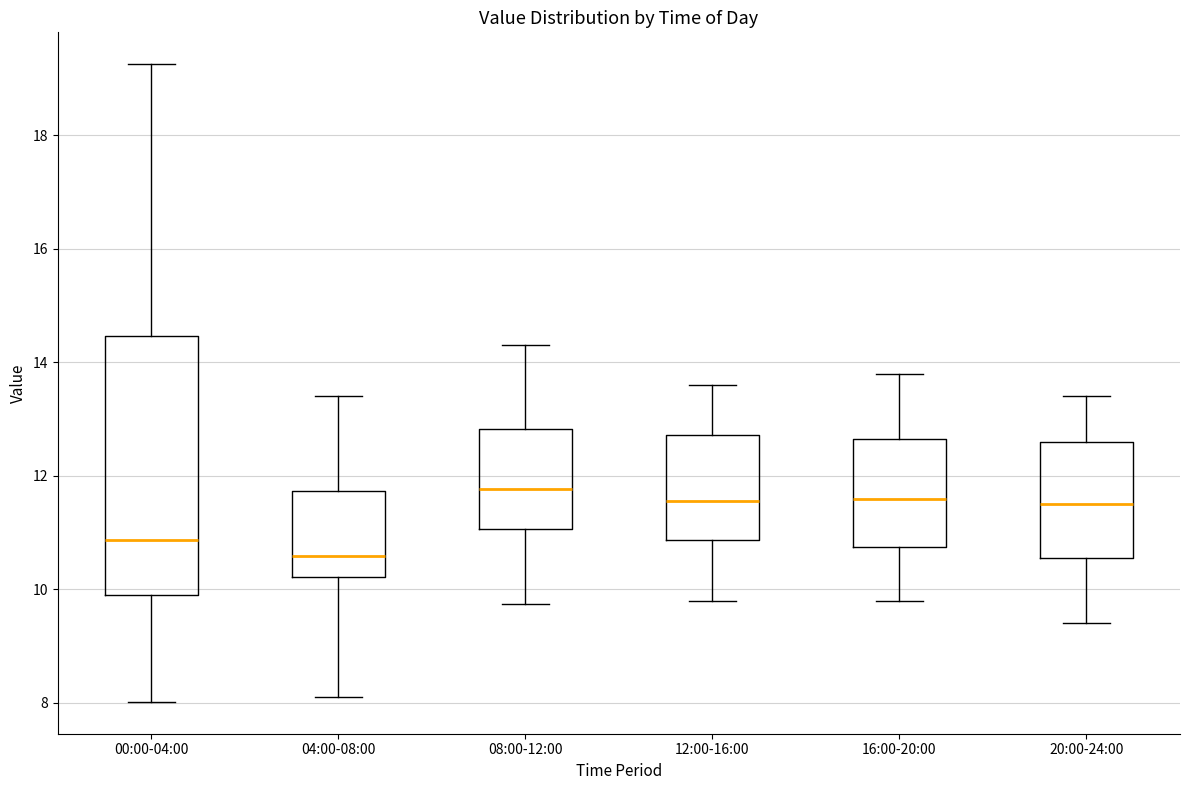

Where does the lower whisker of the box for 08:00-12:00 end on the y-axis? The values are not printed on the chart, so give them approximately, as read against the axis.

9.8